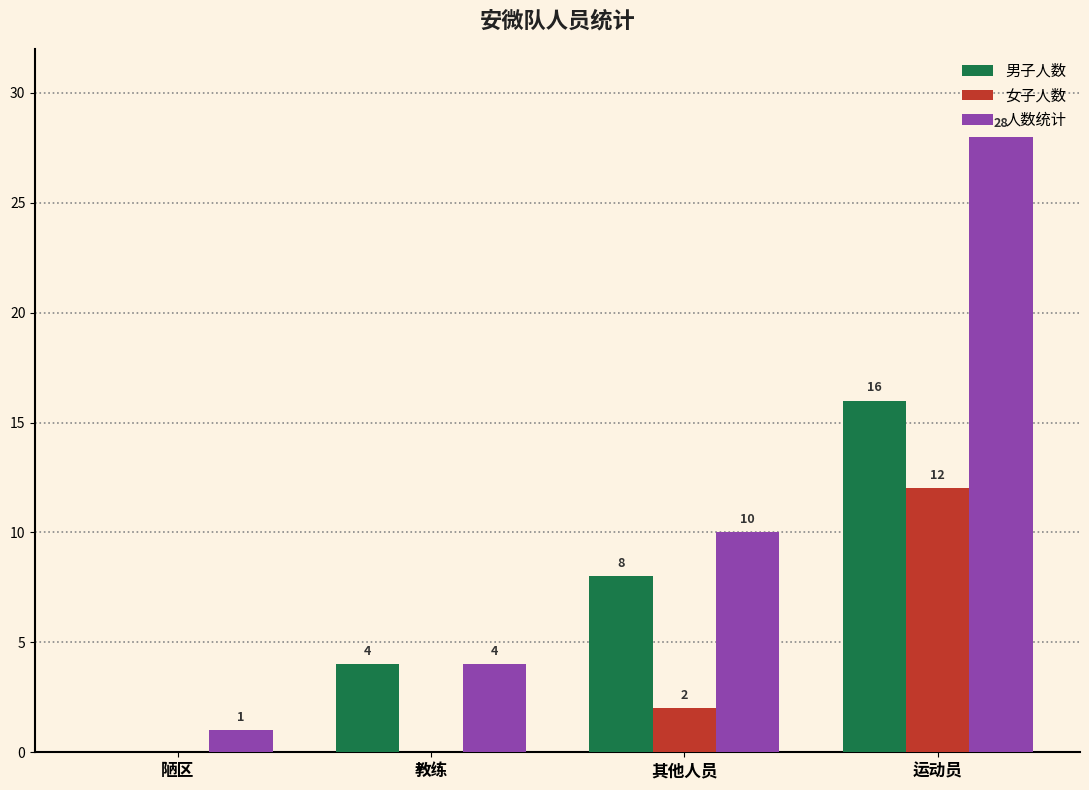

Reading right to left, list all the values displayed in this chart.

男子人数: 16	8	4	0
女子人数: 12	2	0	0
人数统计: 28	10	4	1